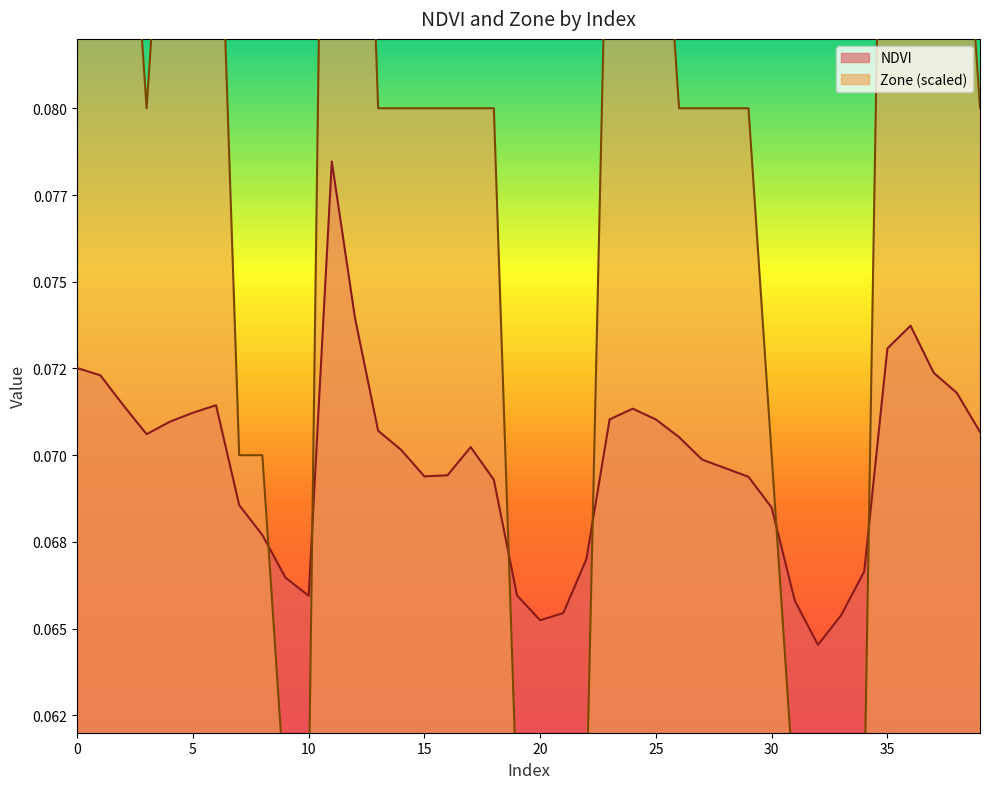

What is the maximum value shown in the chart?

0.1